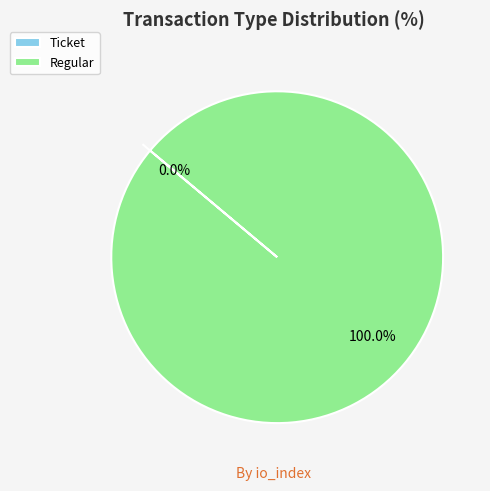

Is there a majority slice in this chart?

Yes